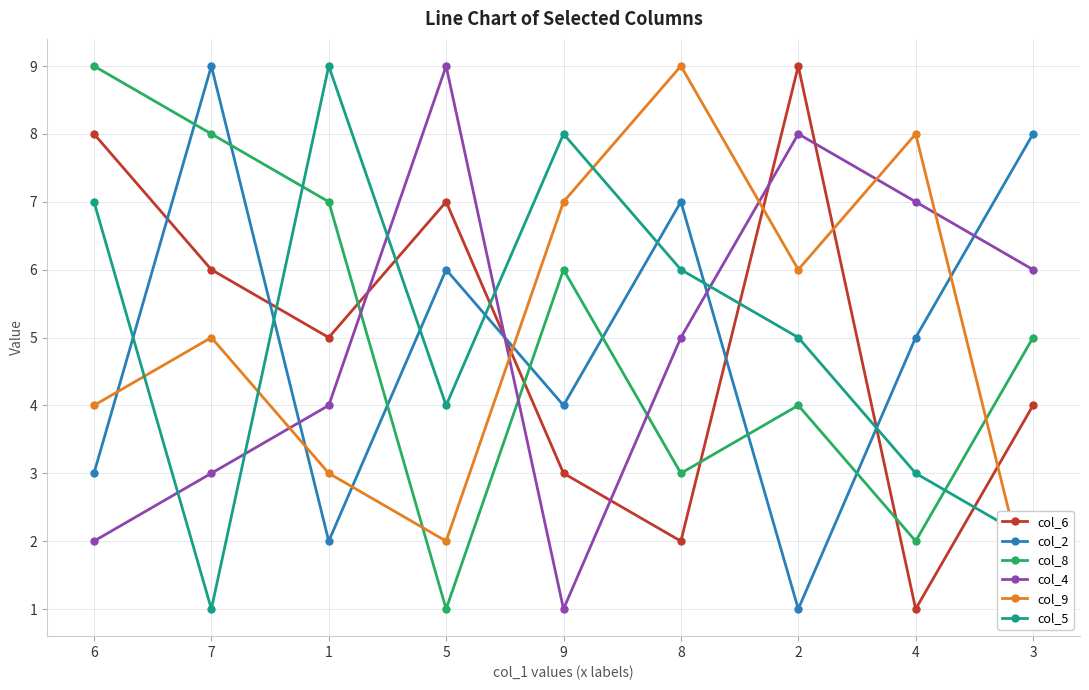

In col_2, how many points are lower than both neighbors (excluding endpoints)?

3